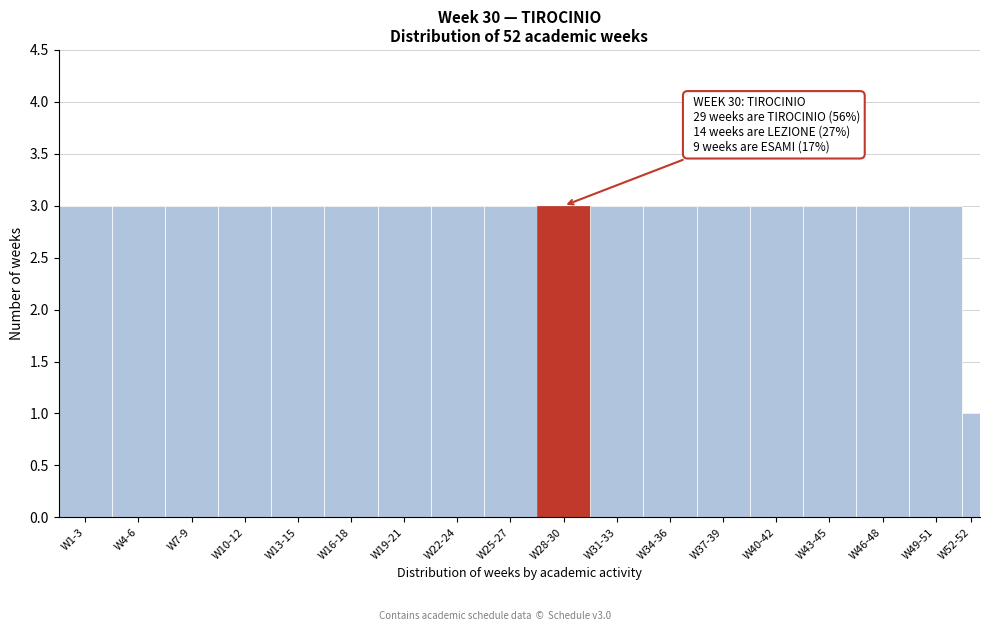

Reading left to right, list all the values displayed in this chart.

W1-3=3	W4-6=3	W7-9=3	W10-12=3	W13-15=3	W16-18=3	W19-21=3	W22-24=3	W25-27=3	W28-30=3	W31-33=3	W34-36=3	W37-39=3	W40-42=3	W43-45=3	W46-48=3	W49-51=3	W52-52=1